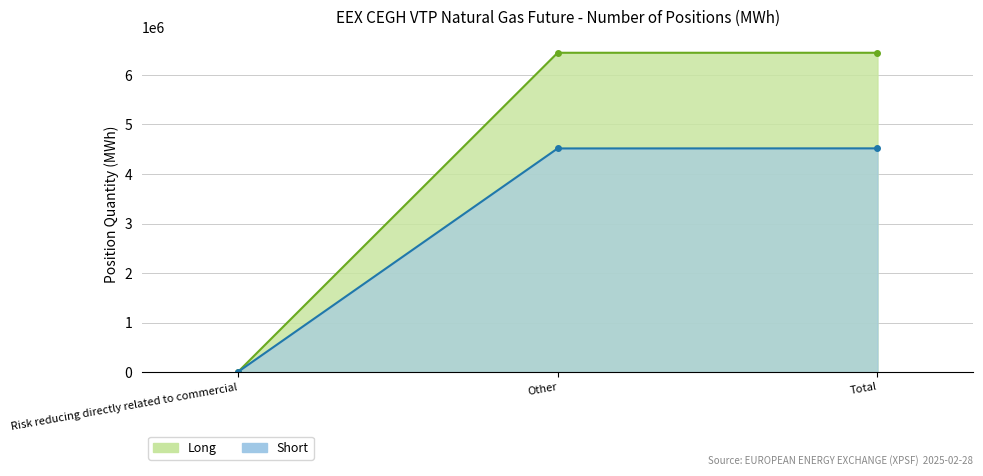

What is the total value across all series at Total?

10965101